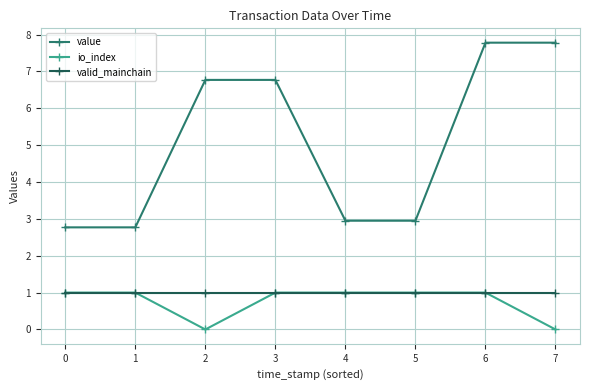

Count the io_index values in the range 1 to 2.

6